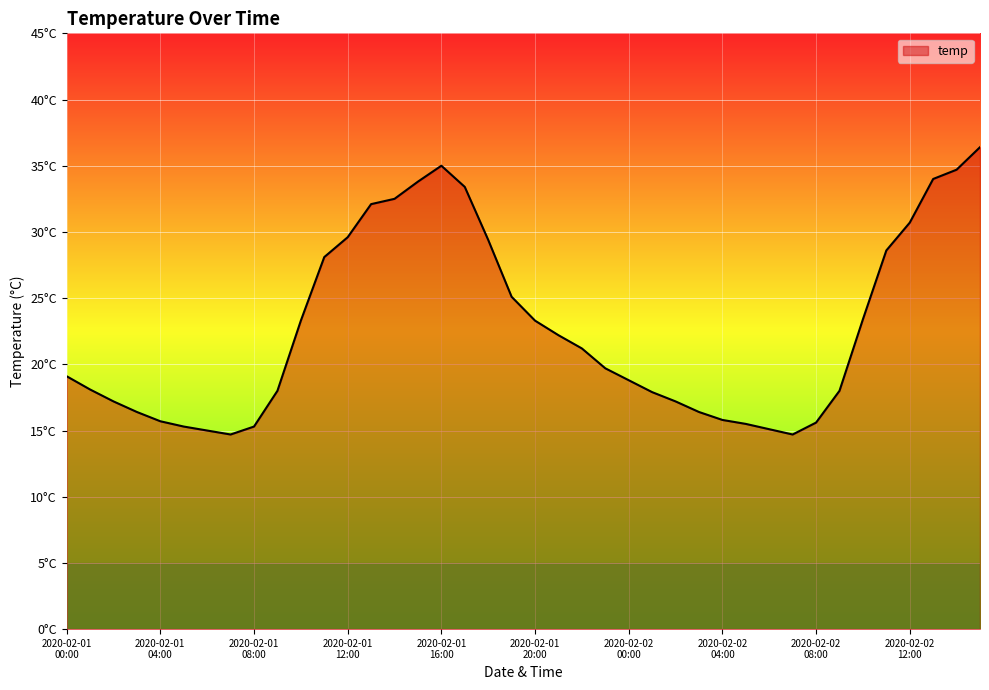

Is this an area chart (filled region under the line)?

Yes